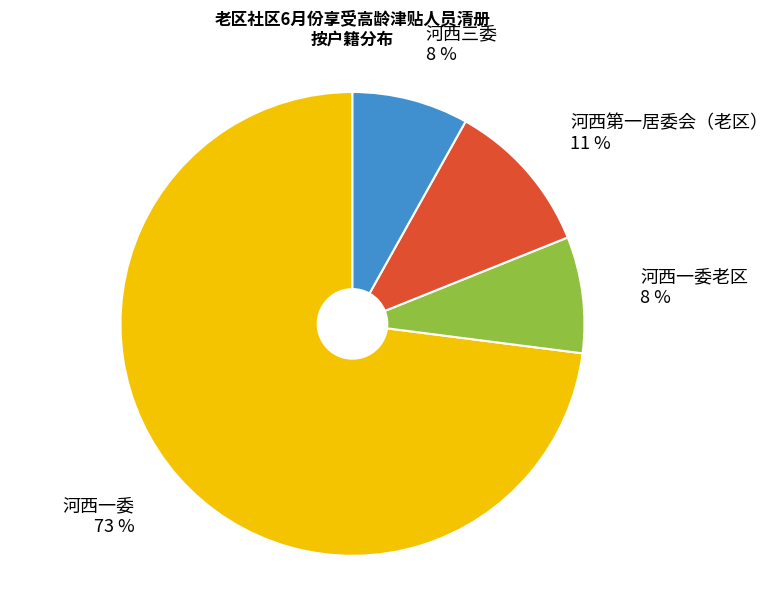

To the nearest percent, what portion does 河西一委老区 represent?

8%